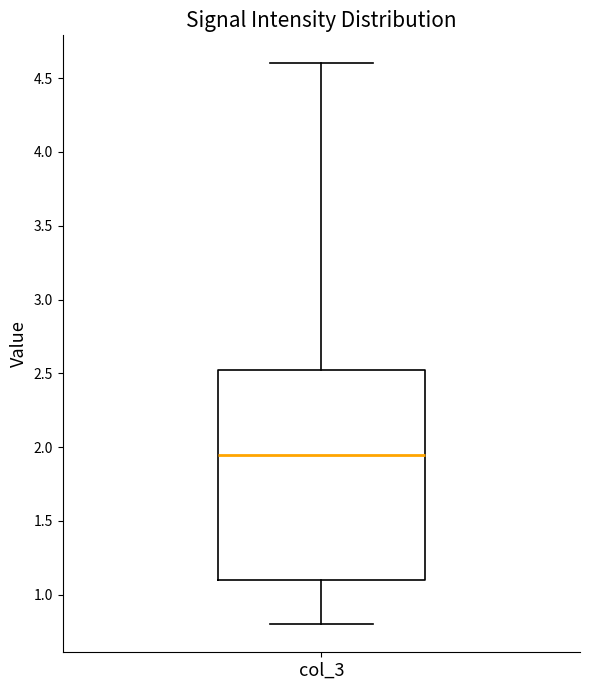

Where is the lower edge of the box for col_3 on the y-axis? The values are not printed on the chart, so give them approximately, as read against the axis.

1.10